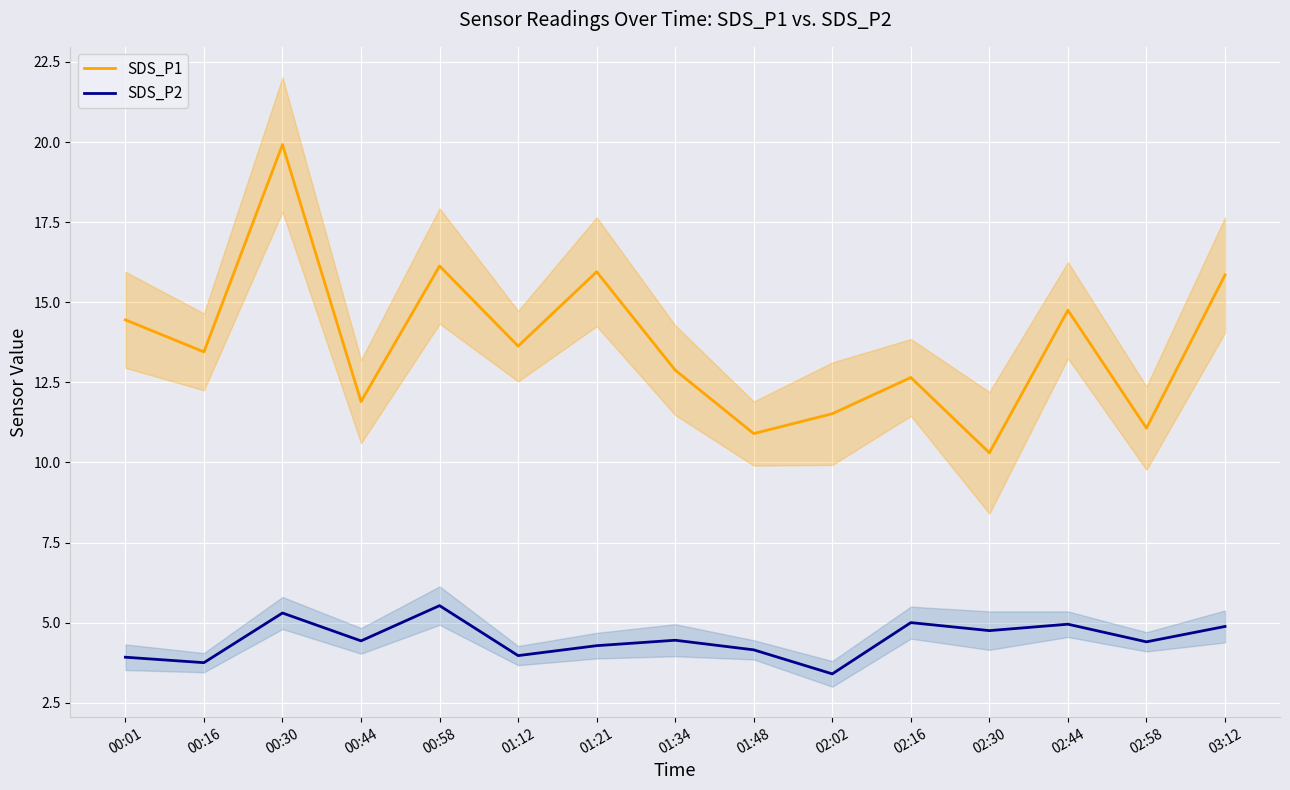

What are all the series names shown in the legend?

SDS_P1, SDS_P2